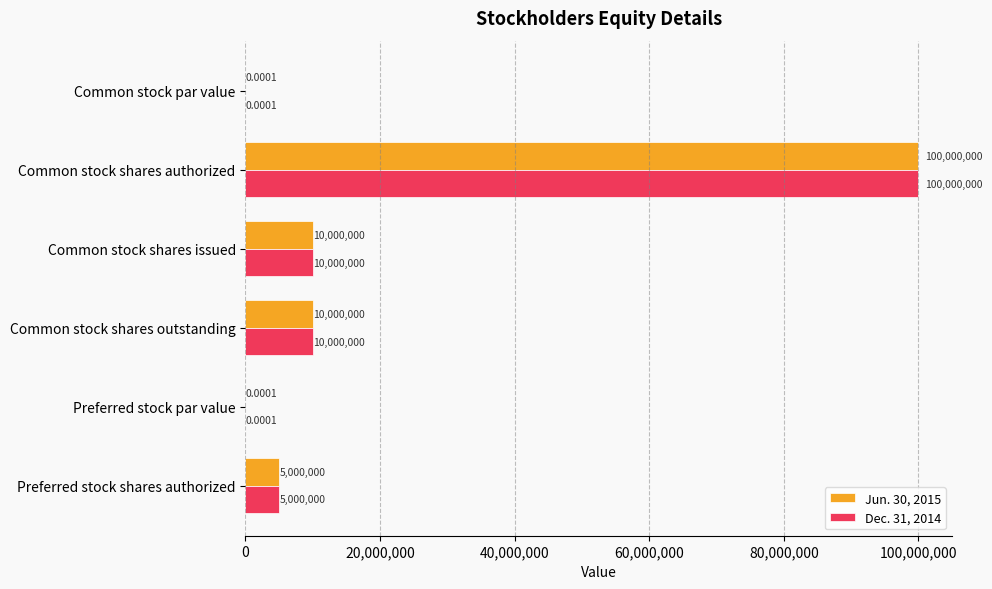

What is the highest value of the Dec. 31, 2014 series?

100000000.0